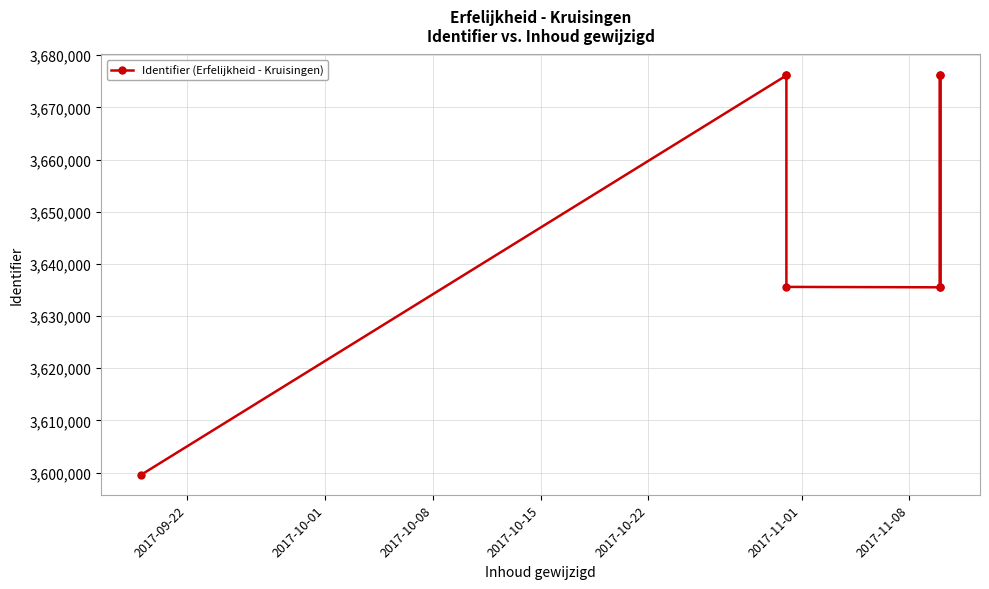

What is the greatest value displayed?

3676293